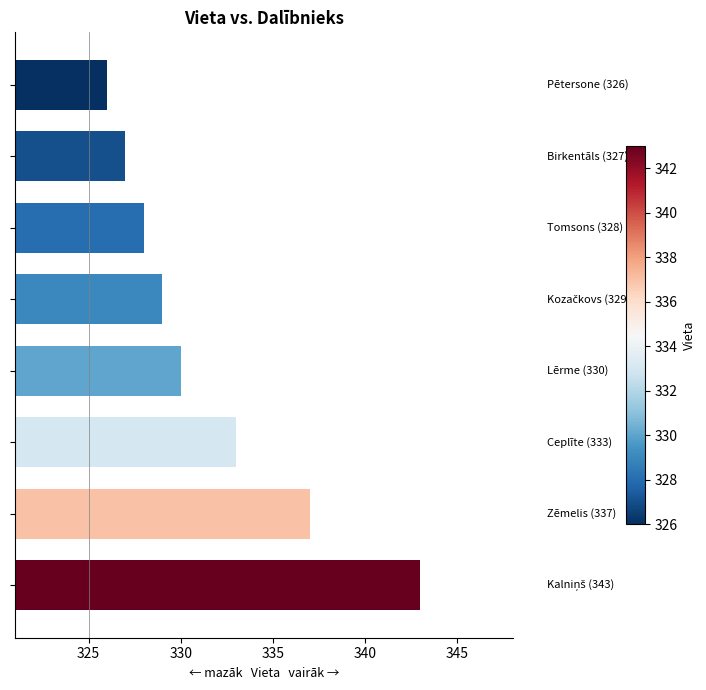

How many distinct data groups are displayed?

1